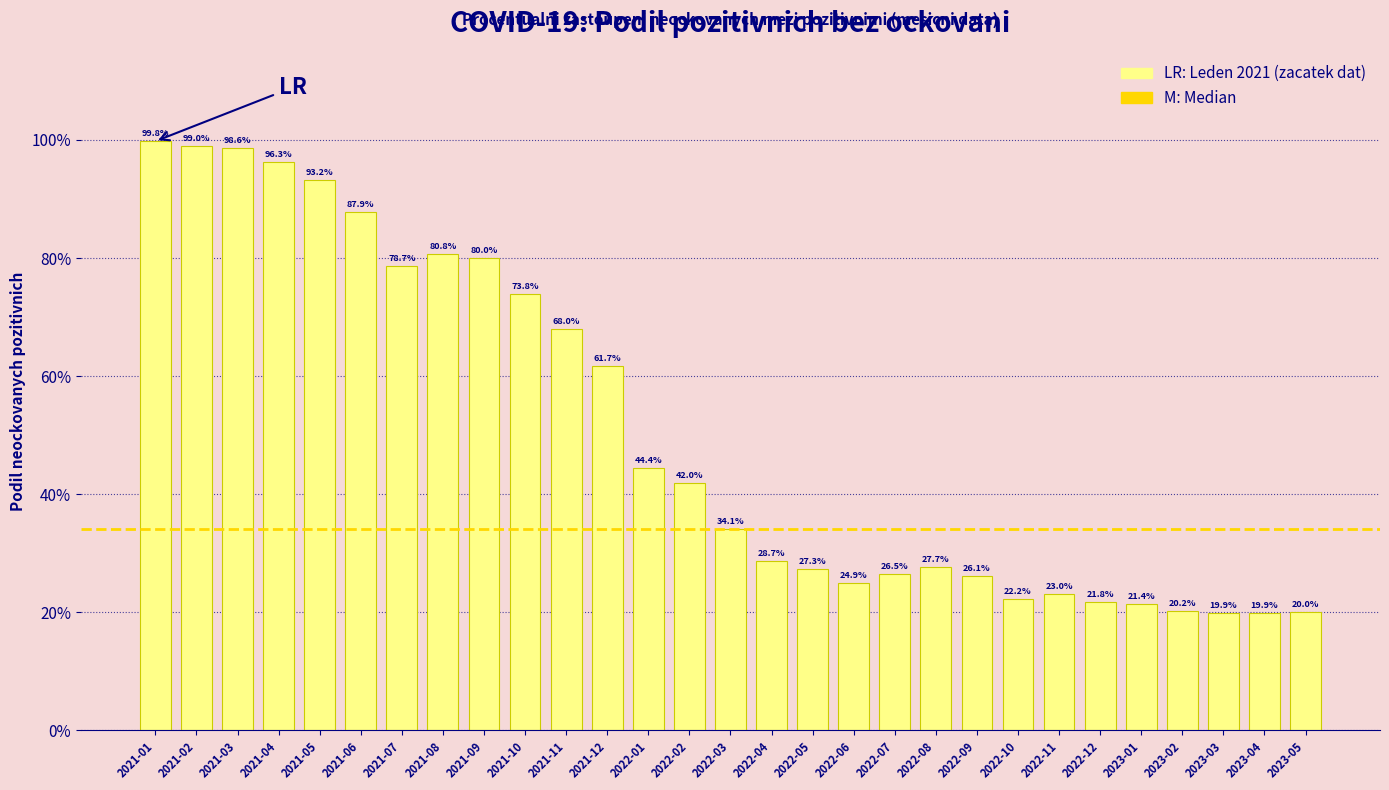

Reading left to right, extract all data points from this chart.

2021-01=99.8	2021-02=99.0	2021-03=98.6	2021-04=96.3	2021-05=93.2	2021-06=87.9	2021-07=78.7	2021-08=80.8	2021-09=80.0	2021-10=73.8	2021-11=68.0	2021-12=61.7	2022-01=44.4	2022-02=42.0	2022-03=34.1	2022-04=28.7	2022-05=27.3	2022-06=24.9	2022-07=26.5	2022-08=27.7	2022-09=26.1	2022-10=22.2	2022-11=23.0	2022-12=21.8	2023-01=21.4	2023-02=20.2	2023-03=19.9	2023-04=19.9	2023-05=20.0